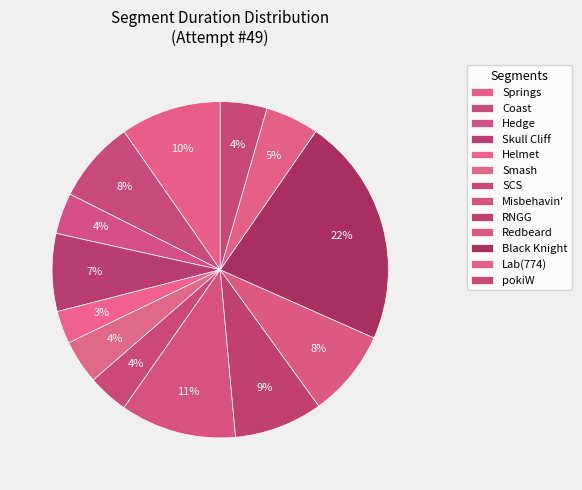

Approximately how many times larger is the value at pokiW compared to Misbehavin'?

0.4